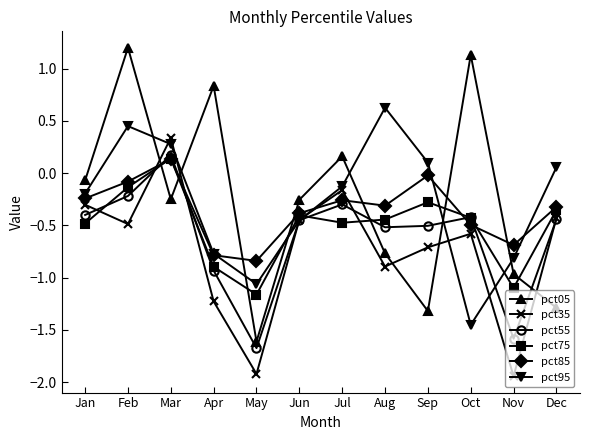

What is the total value across all series at Nov?

-7.1